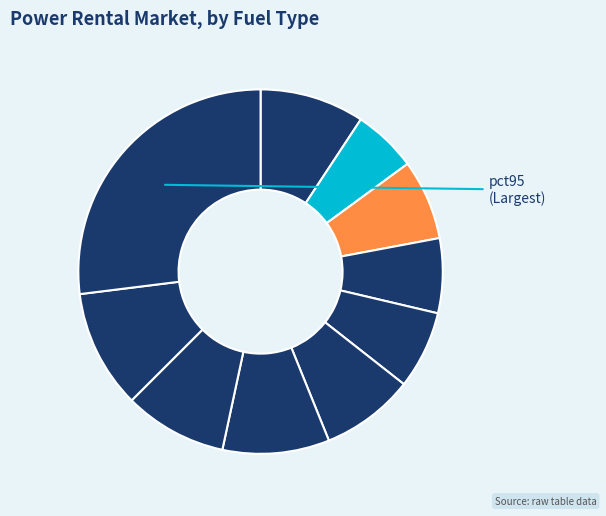

Count the number of slices in the pie.

10